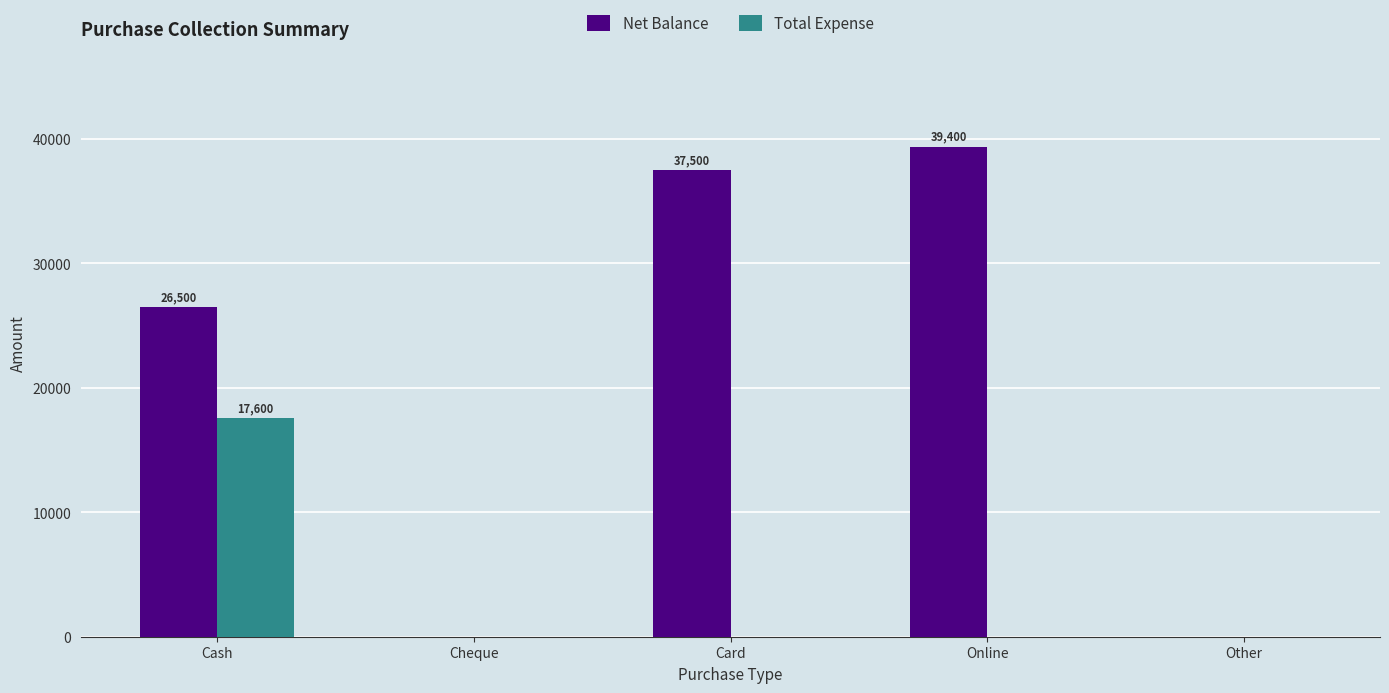

At which label does Net Balance reach its peak?

Online